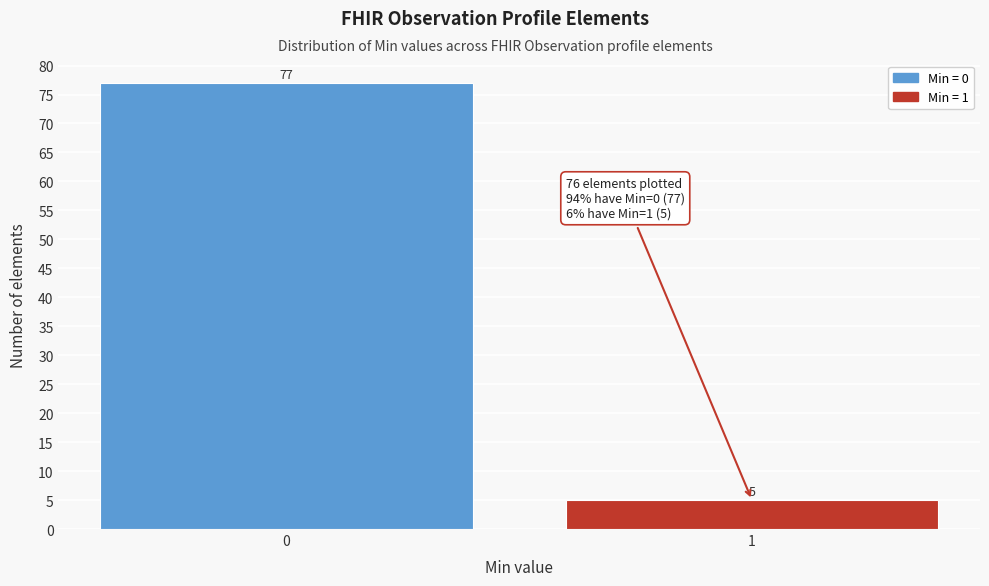

Reading left to right, transcribe all the data shown in this chart.

77	5